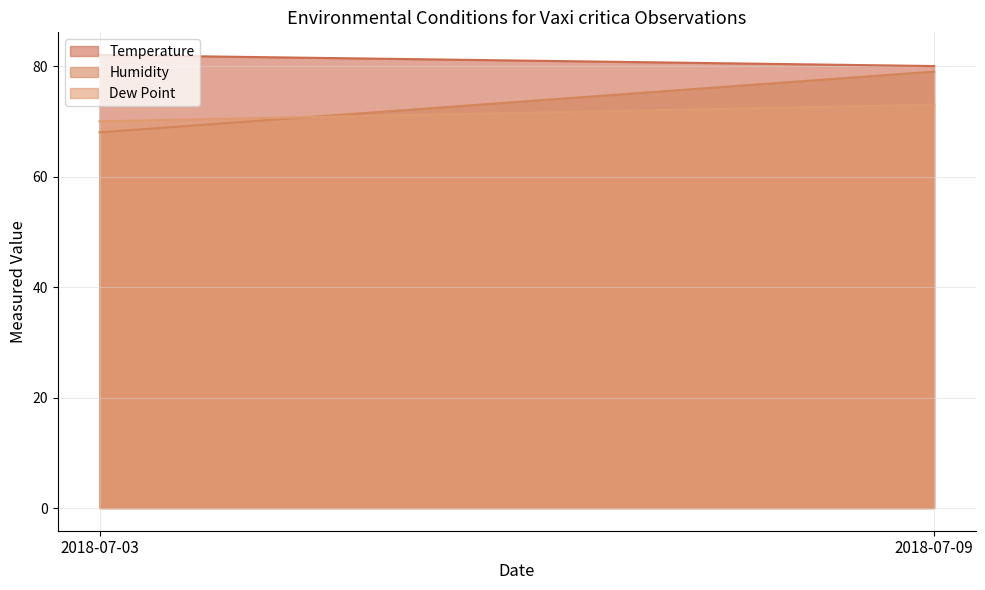

At which label is Dew Point closest to 71?

2018-07-03